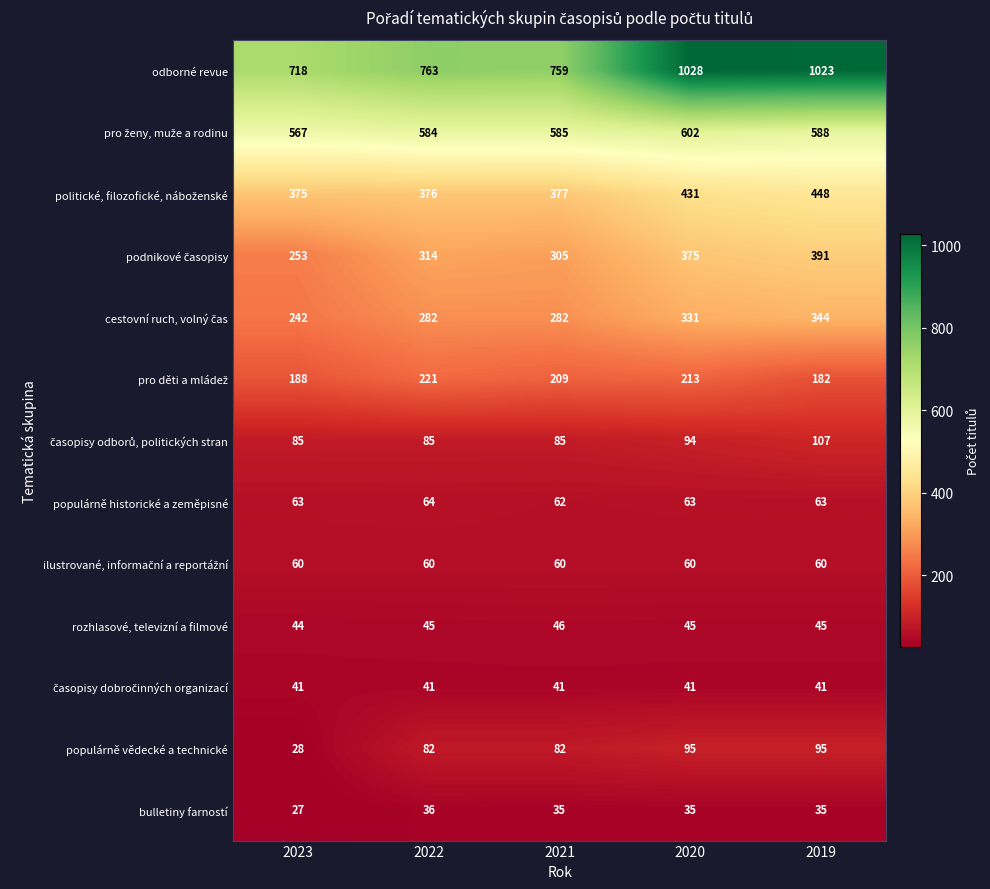

Read the populárně vědecké a technické value at 2023, to the nearest 5.

30